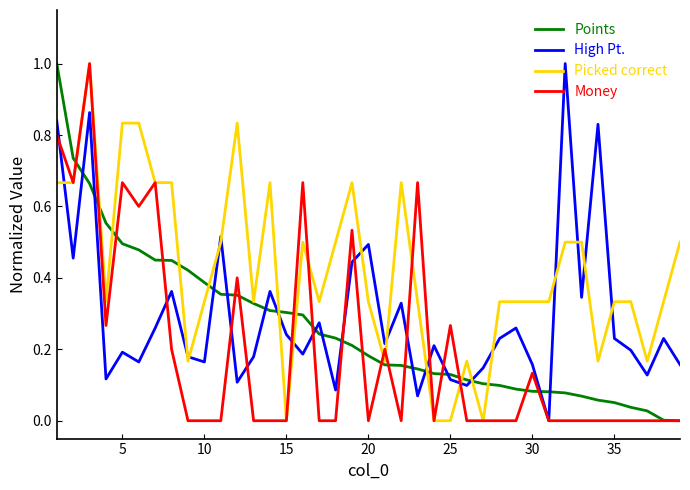

How many intersections are there between High Pt. and Points?

15